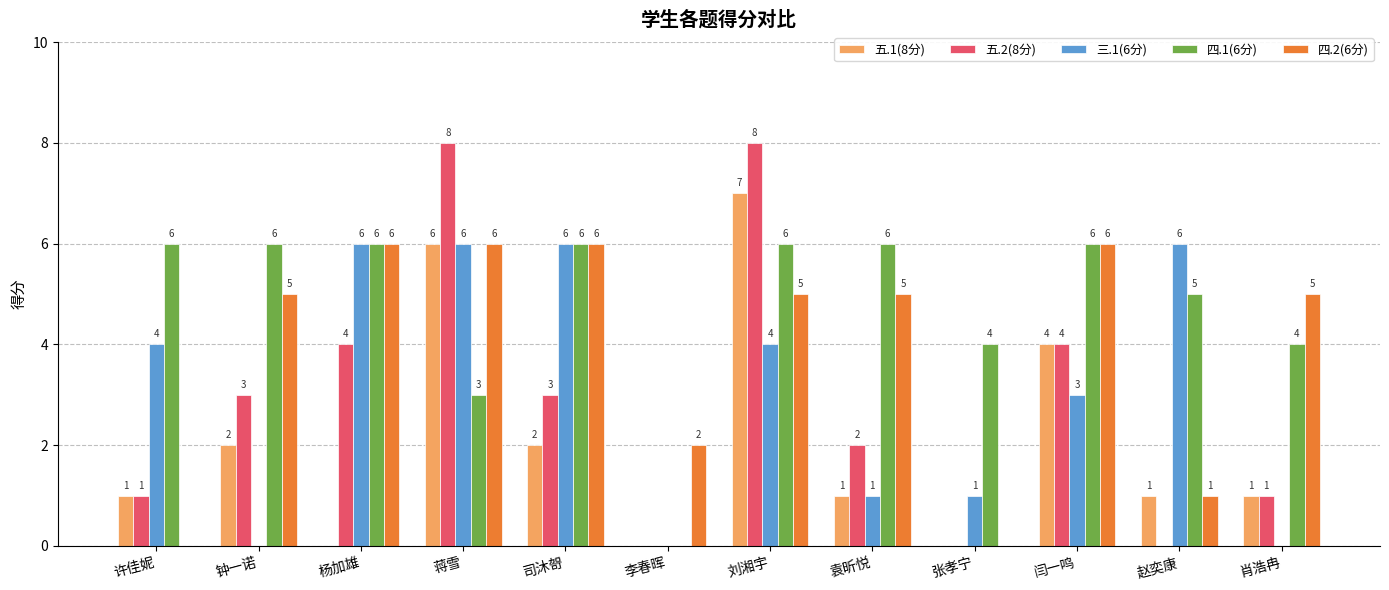

What is the sum of all 五.1(8分) values?

25